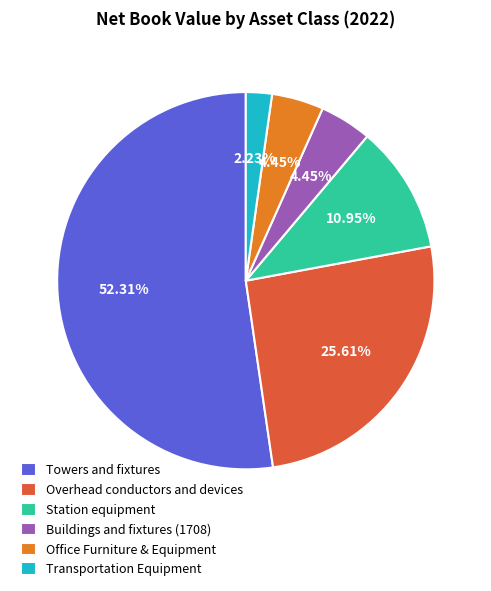

True or false: Office Furniture & Equipment accounts for 10% of the total.

False